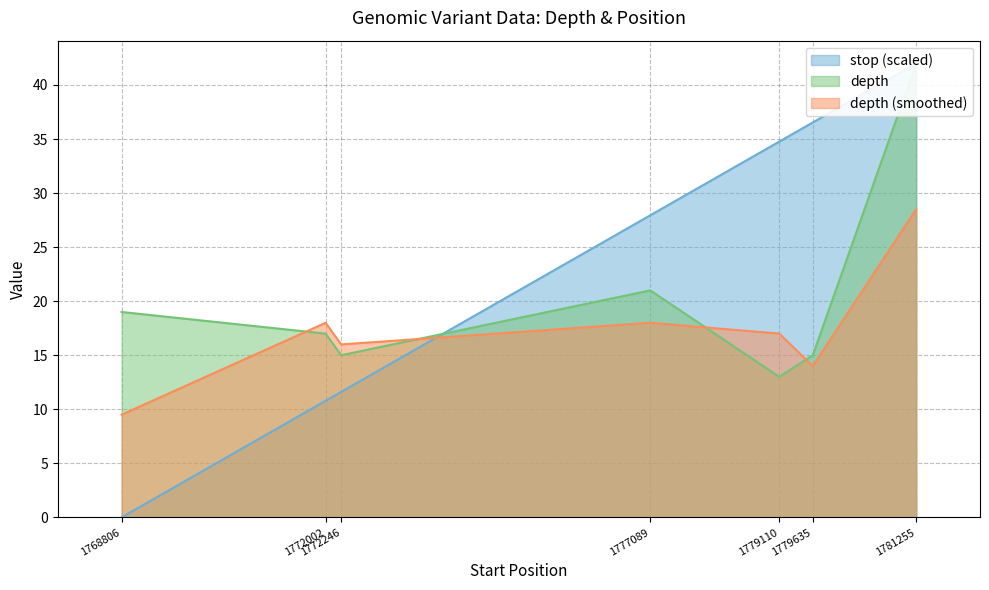

At which label does depth (smoothed) reach its peak?

1781255